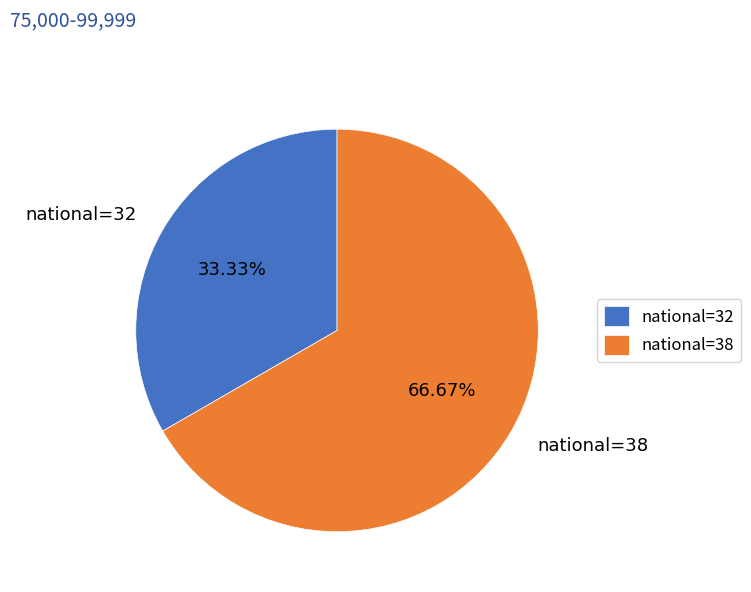

Which category has the smallest portion of the pie?

national=32